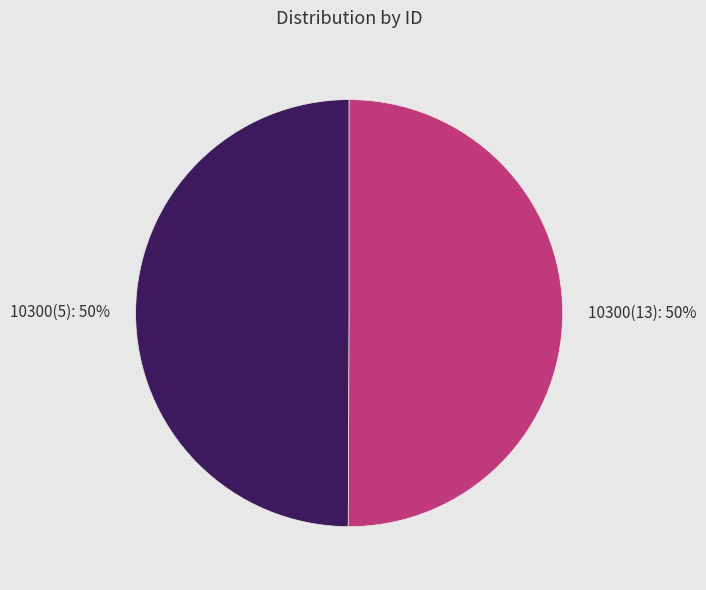

To the nearest percent, what portion does 10300(5) represent?

50%